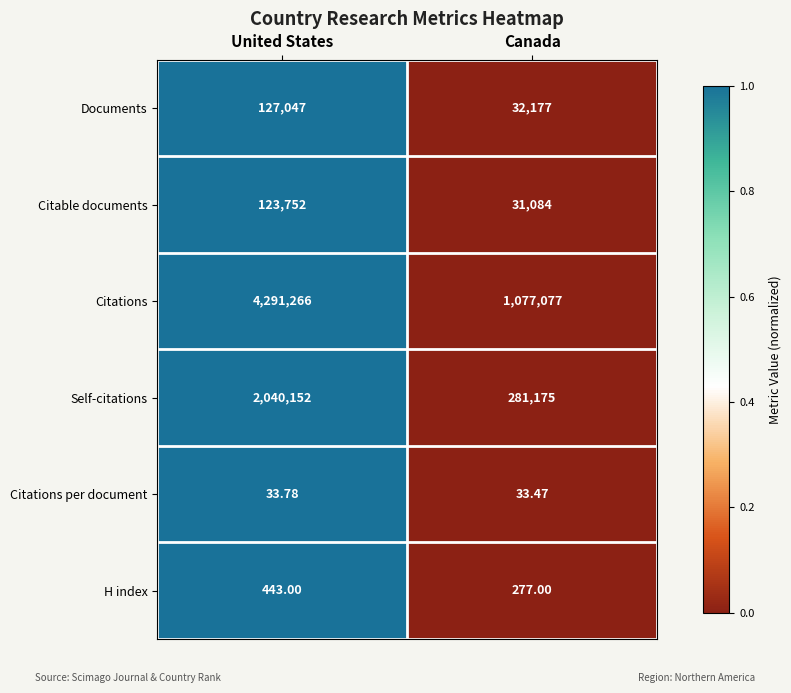

Which category has the lowest value across all series?

Canada